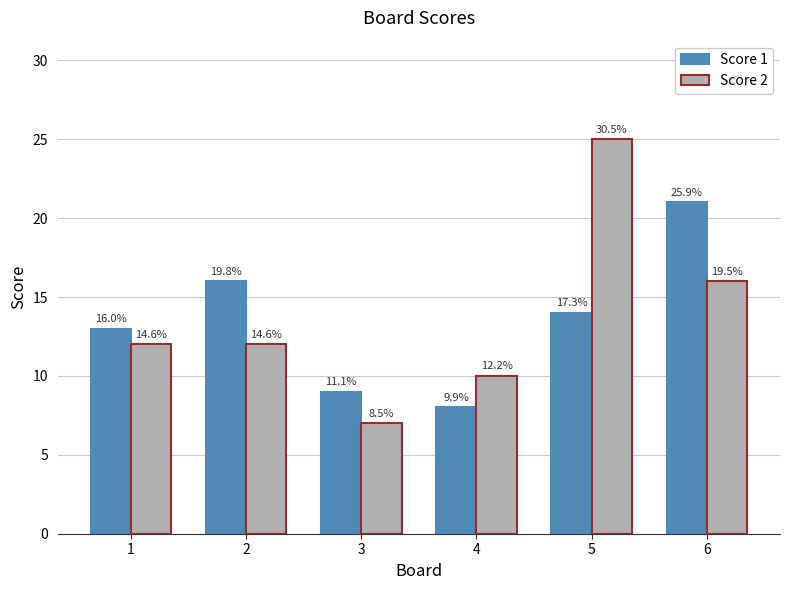

List the series in order of their overall mean, highest first.

Score 2, Score 1